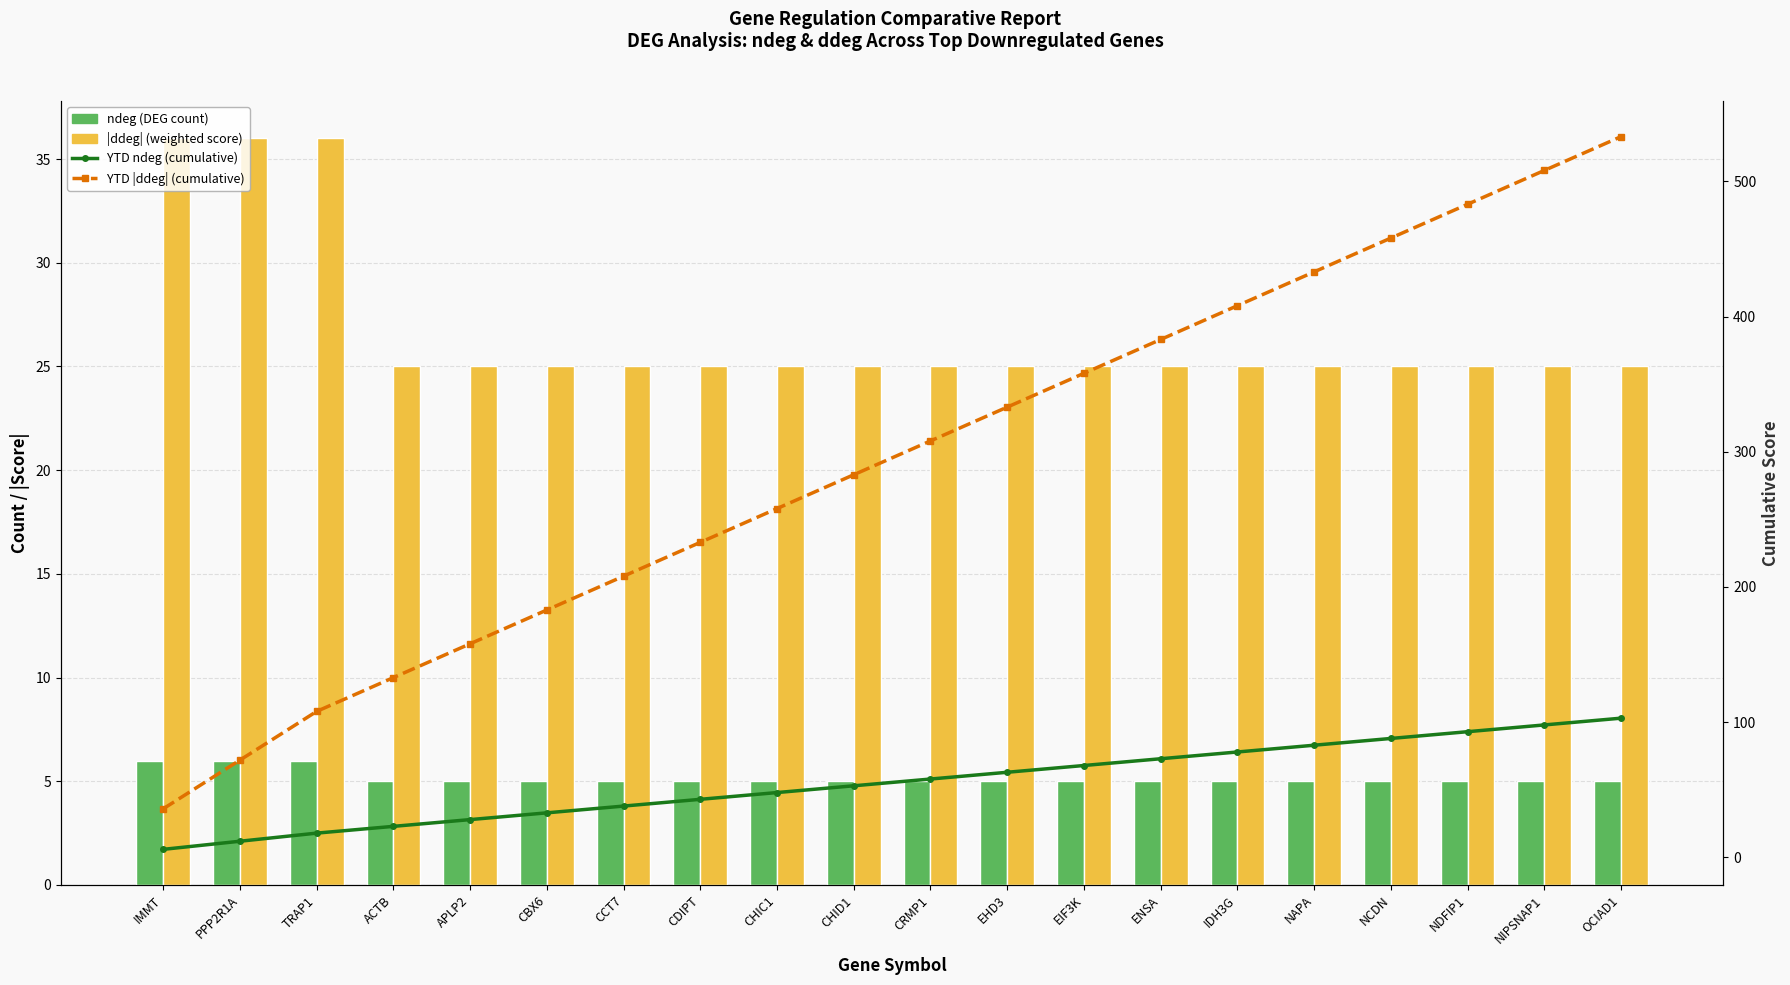

What position from the left is ACTB?

4